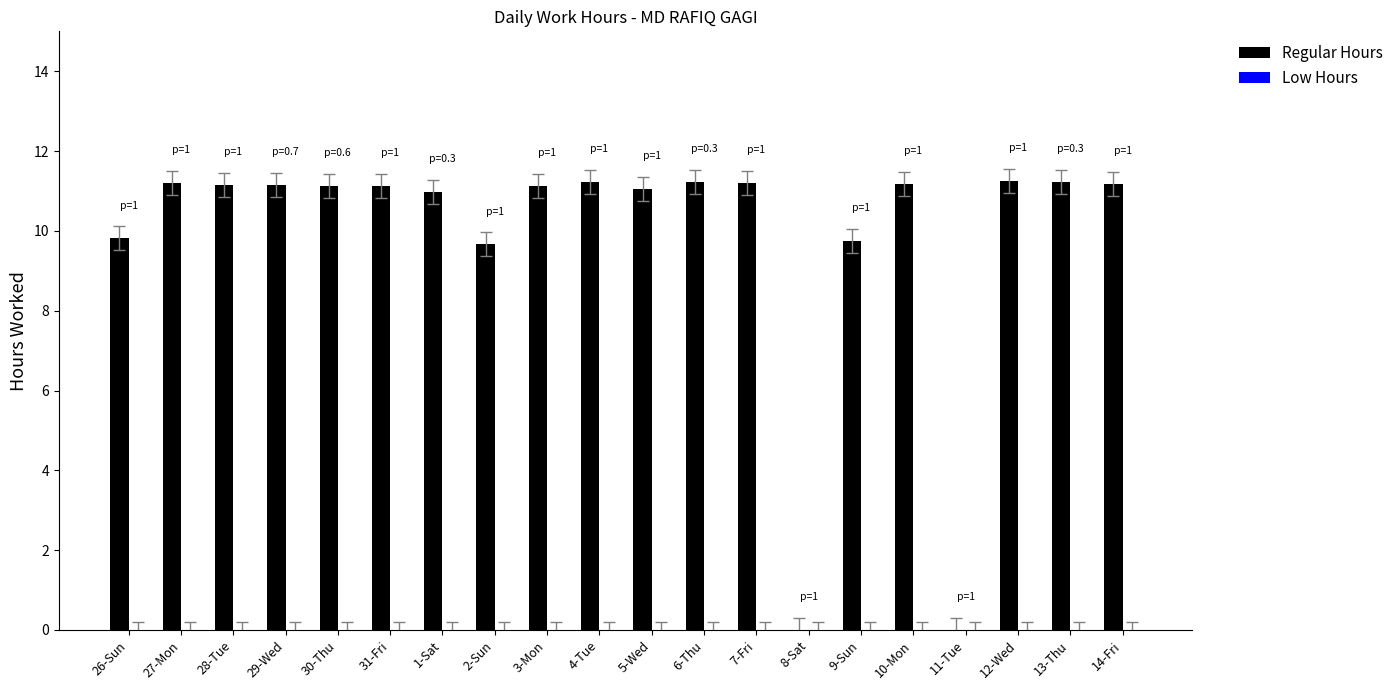

What is the greatest value displayed?

11.2